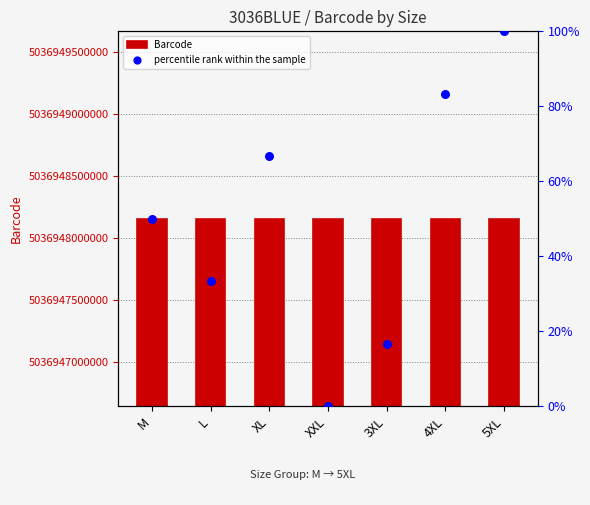

Which series has the widest spread of Y values?

Barcode